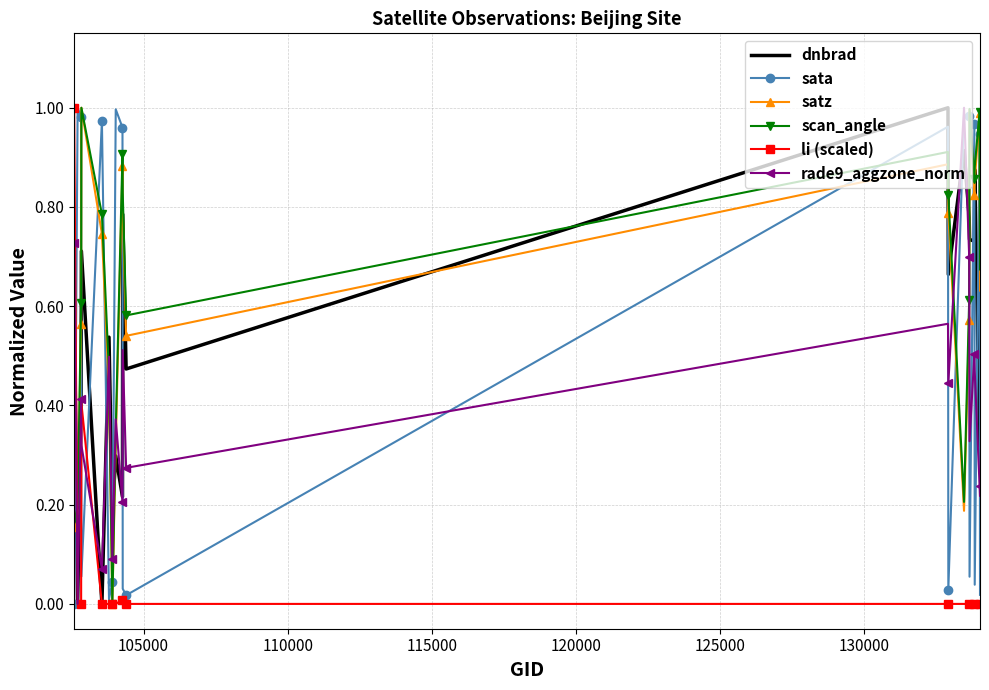

Which series ends up on top after the final intersection of li (scaled) and dnbrad?

dnbrad